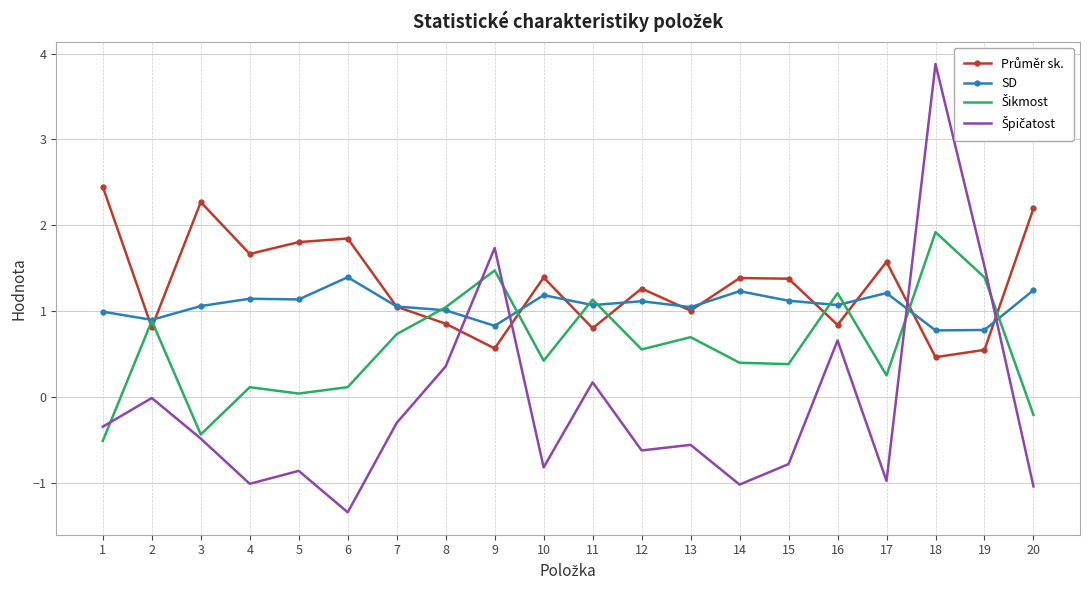

At which category is the sum across all series the highest?

18